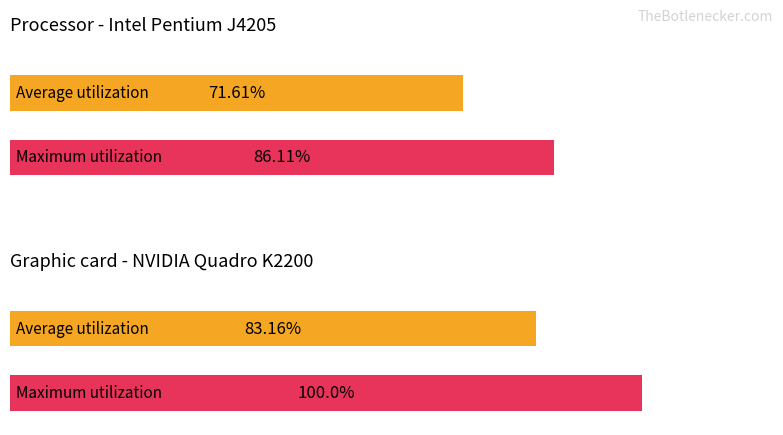

The value of Maximum utilization at 10 is 1.9. True or false?

False